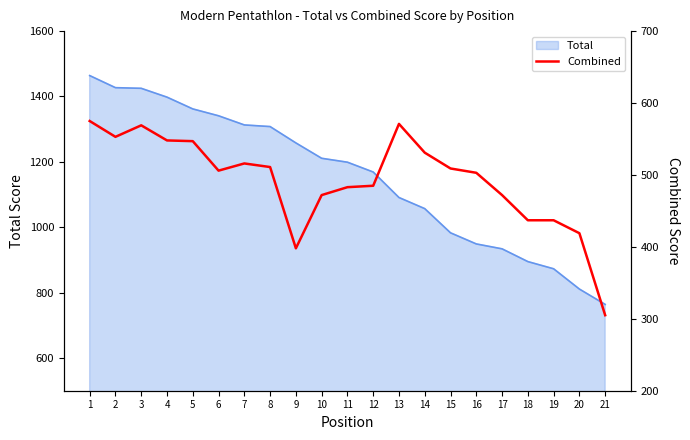

The value of Total at 20 is 314. True or false?

False